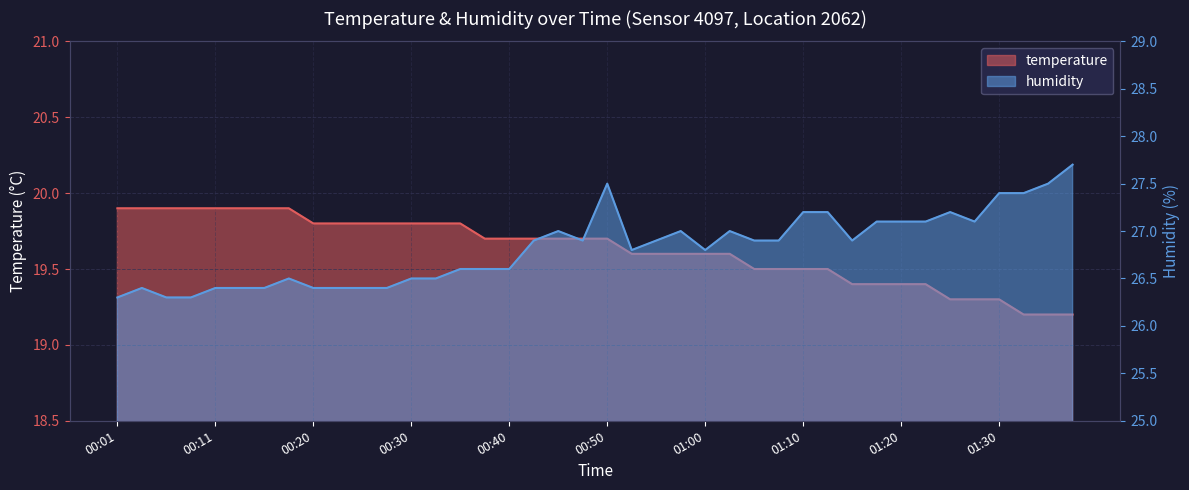

What is the sum of the humidity values at 00:55 and 01:32?

54.3